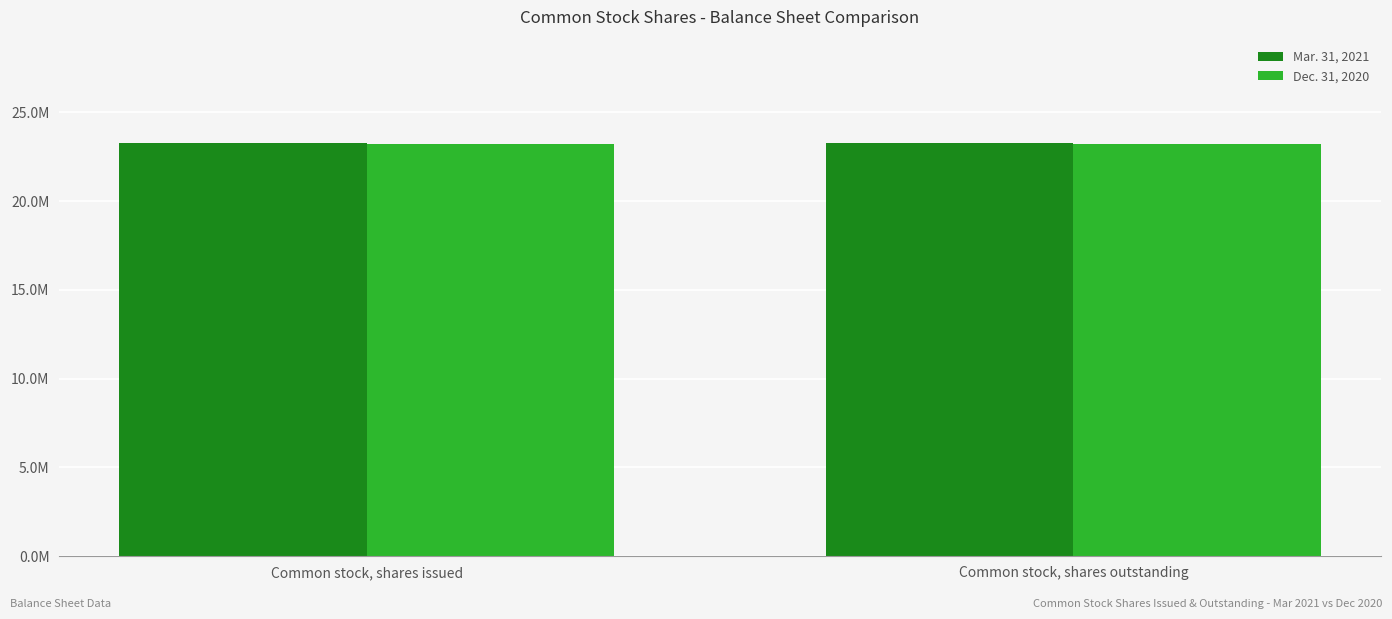

What is the maximum value for Dec. 31, 2020?

23192866